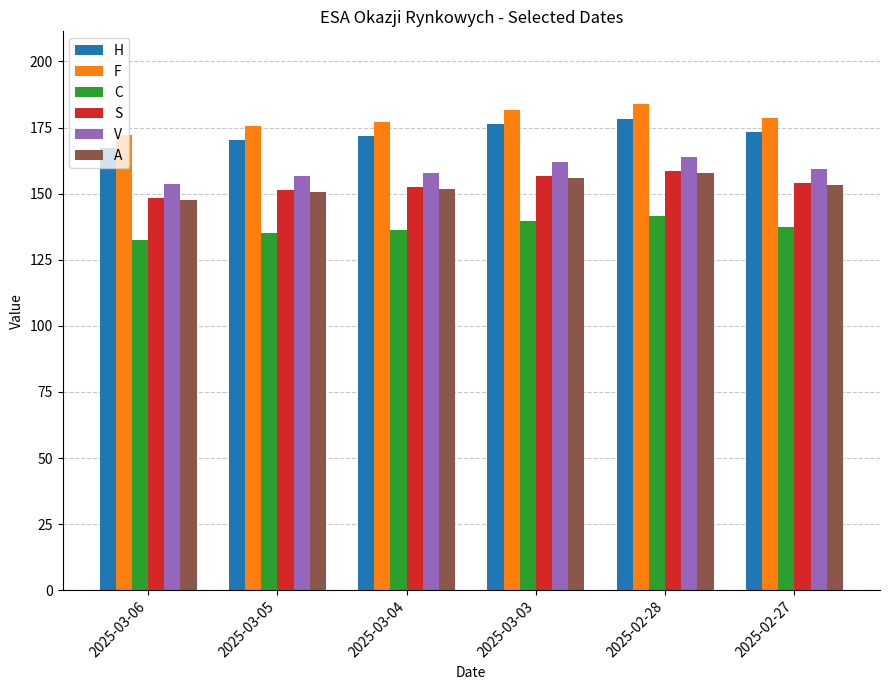

Which series changed the most between 2025-03-06 and 2025-02-28?

F